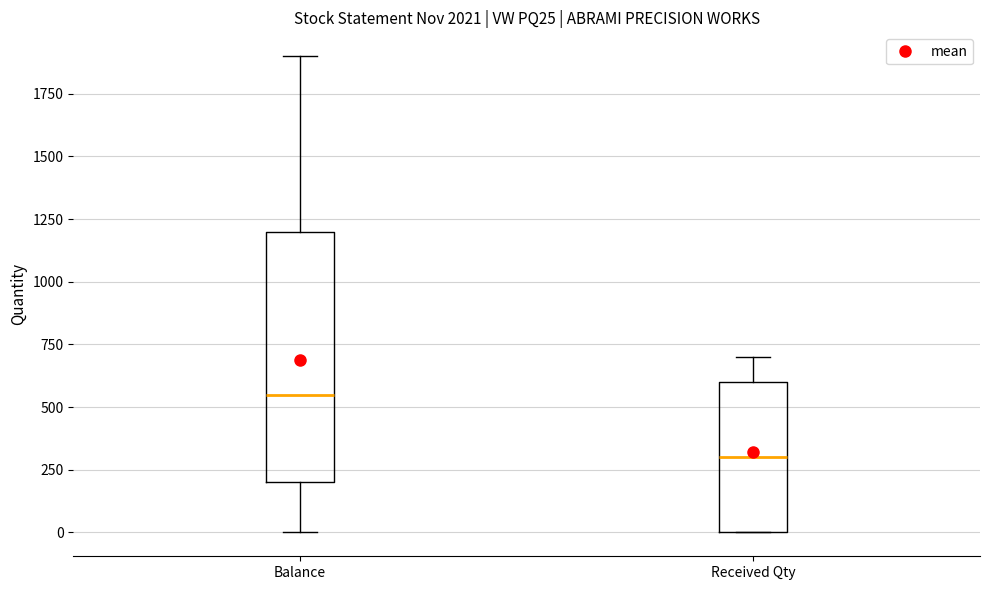

Which box is the tallest, from its lower edge to its upper edge?

Balance